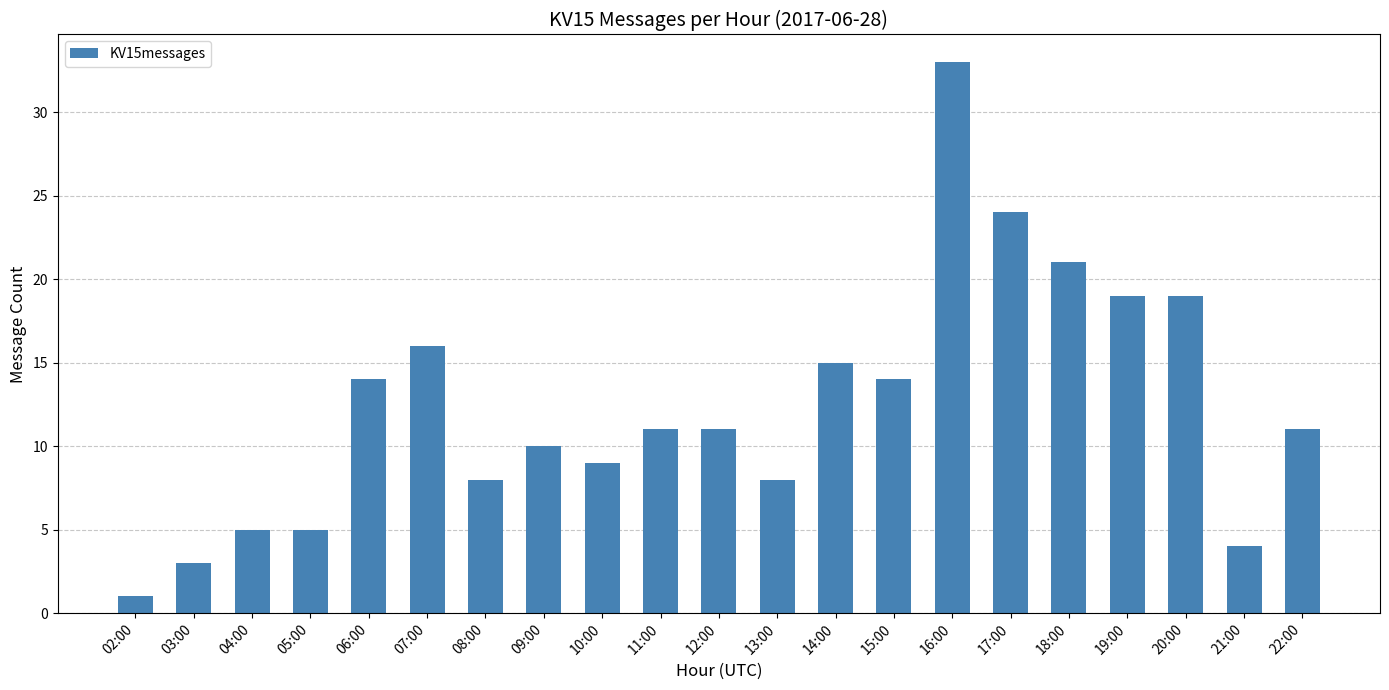

What is the sum of all values?

261